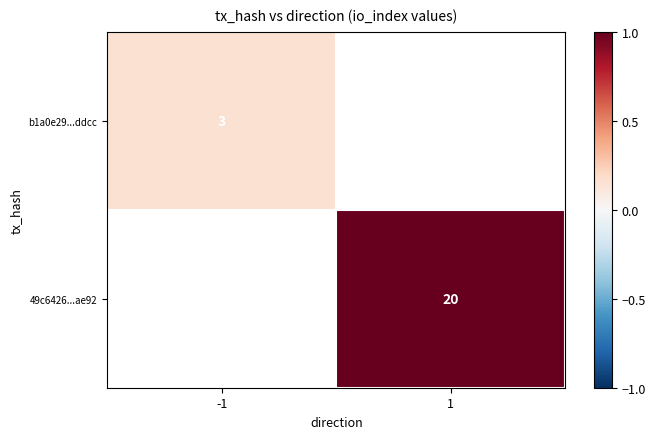

Which series has the largest range (max minus min)?

b1a0e29...ddcc